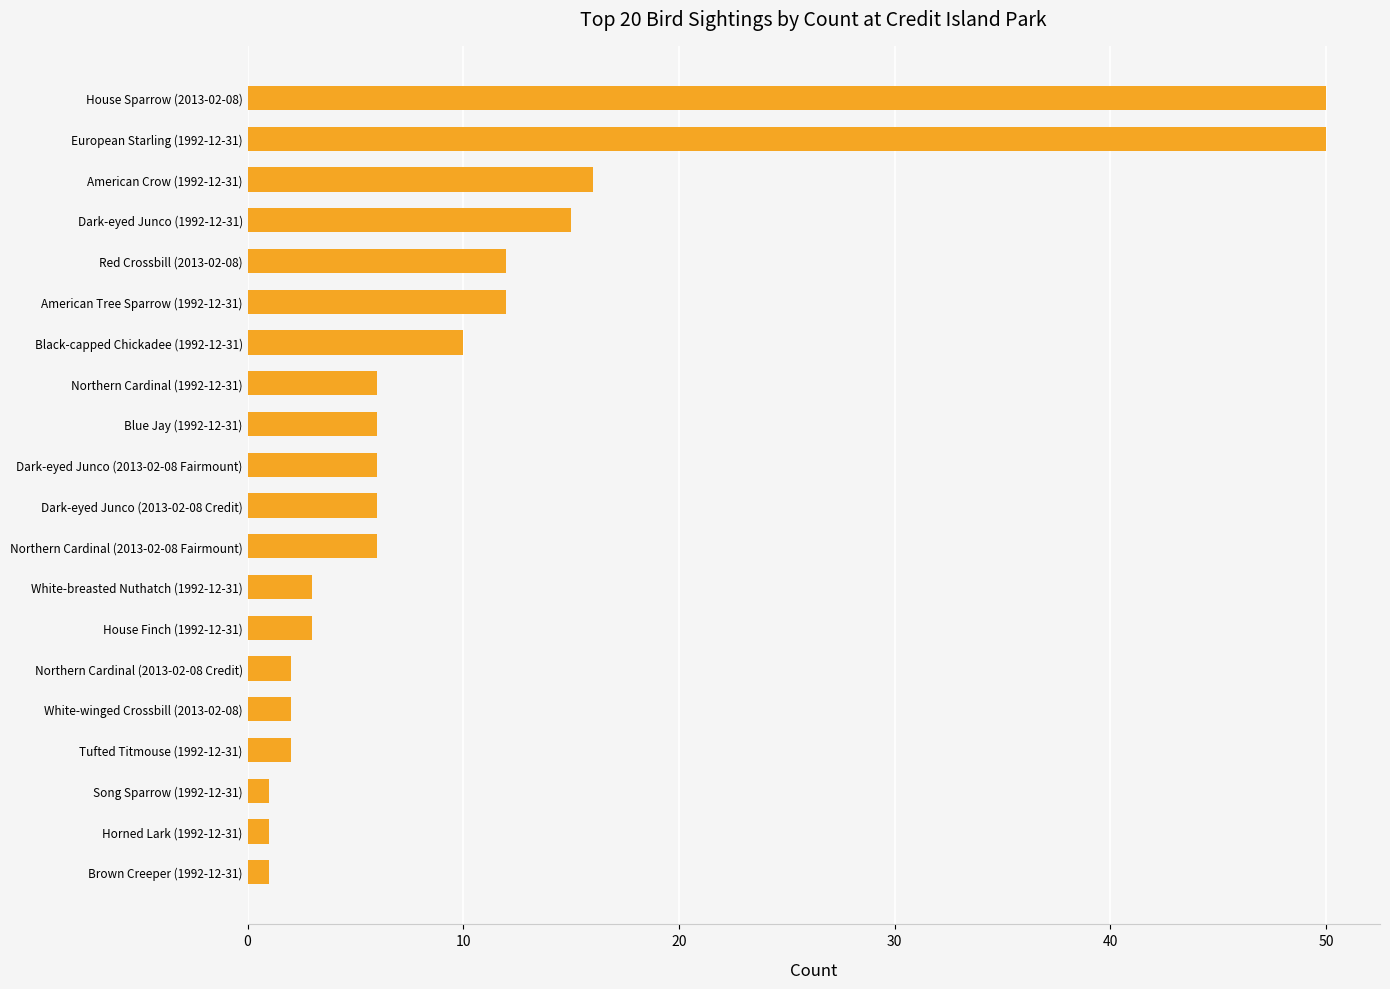

Reading bottom to top, list all the values displayed in this chart.

1	1	1	2	2	2	3	3	6	6	6	6	6	10	12	12	15	16	50	50